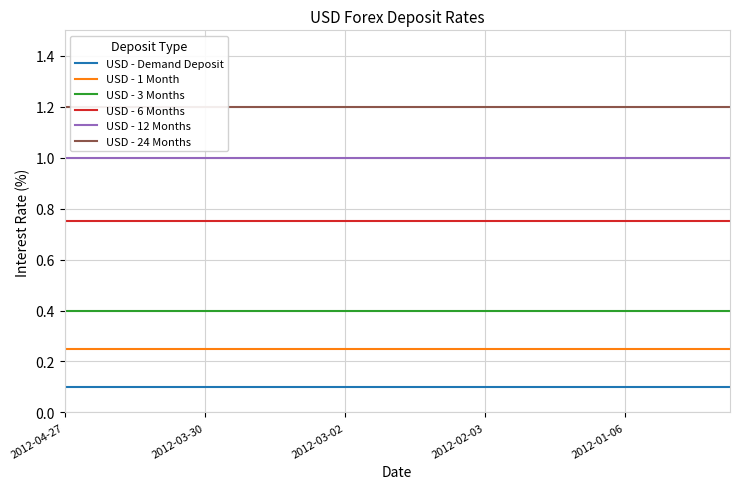

Is it true that USD - 3 Months equals 0.1 at 2012-01-06?

False